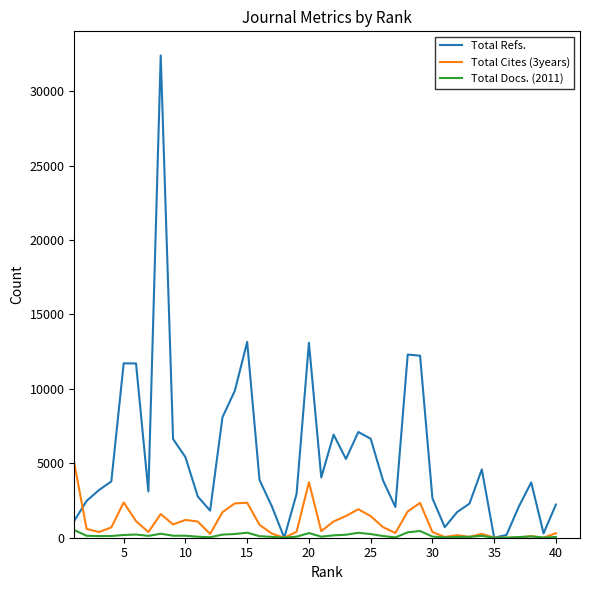

What are all the series names shown in the legend?

Total Refs., Total Cites (3years), Total Docs. (2011)